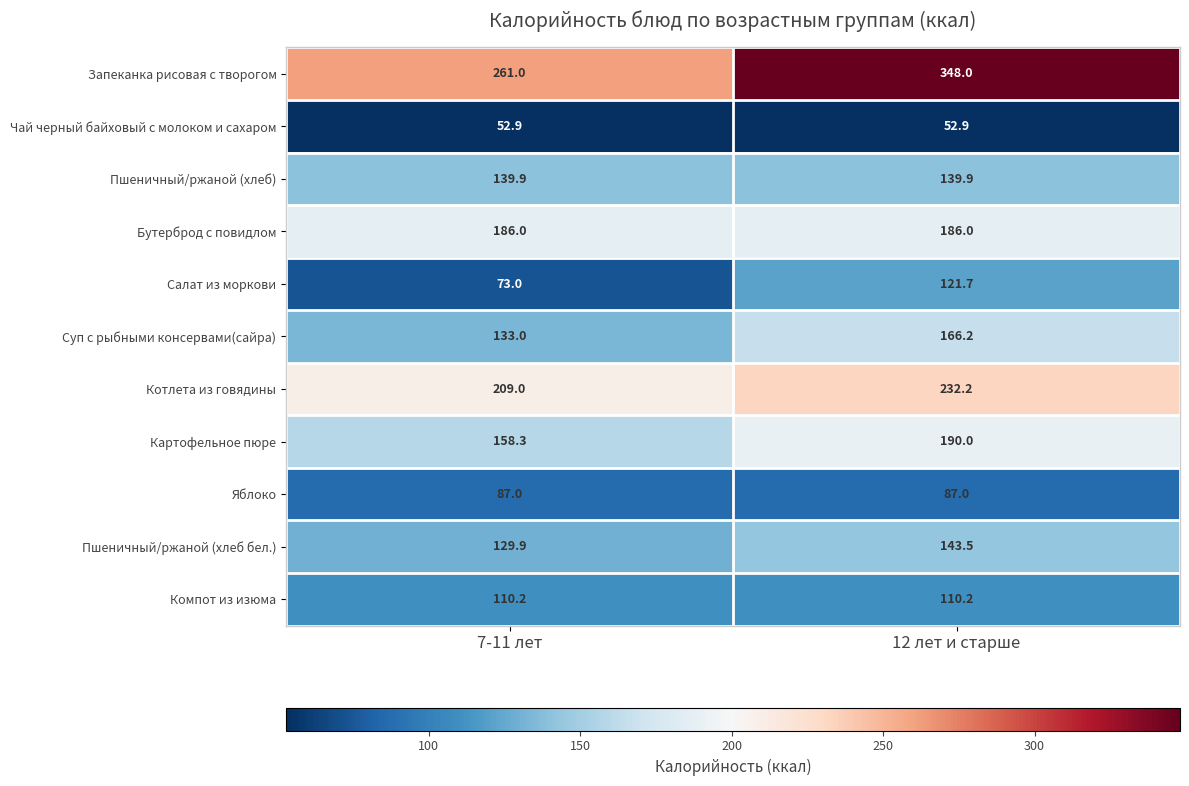

Is it true that Запеканка рисовая с творогом equals 261.0 at 7-11 лет?

True